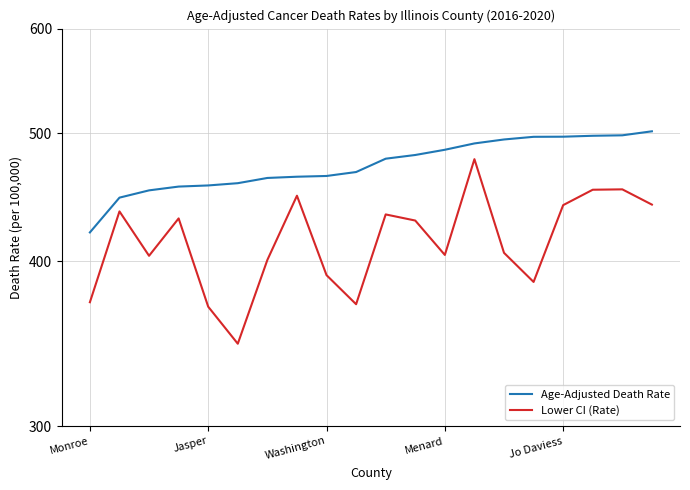

True or false: Age-Adjusted Death Rate and Lower CI (Rate) cross at least once.

False